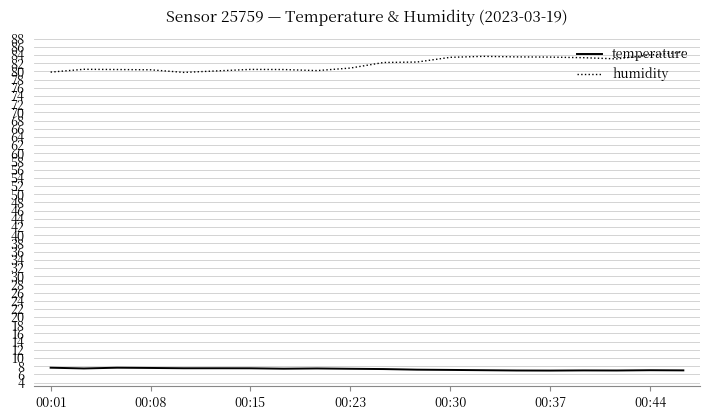

List the series in order of their overall mean, lowest first.

temperature, humidity